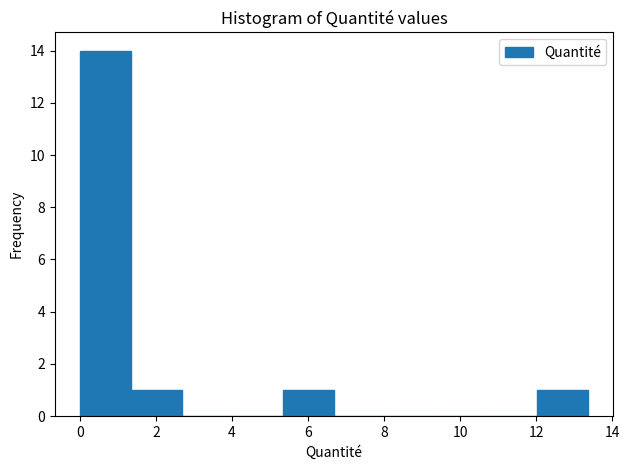

Reading left to right, transcribe this chart: for each bar, give the range it covers on the x-axis and its height. Neither the bar edges nor the heights are printed on the chart, so give them approximately, as read against the axes.

0.0 to 1.4: 14
1.4 to 2.6: 1
2.6 to 4.0: 0
4.0 to 5.4: 0
5.4 to 6.6: 1
6.6 to 8.0: 0
8.0 to 9.4: 0
9.4 to 10.6: 0
10.6 to 12.0: 0
12.0 to 13.4: 1